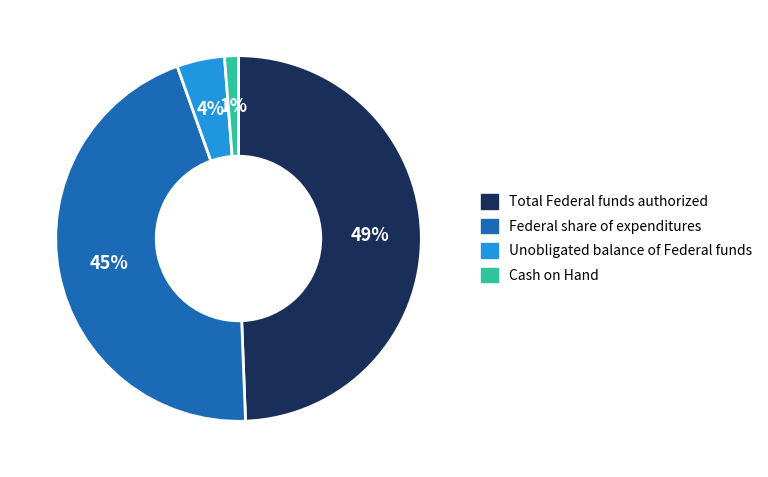

To the nearest percent, what percentage of the pie is Cash on Hand?

1%